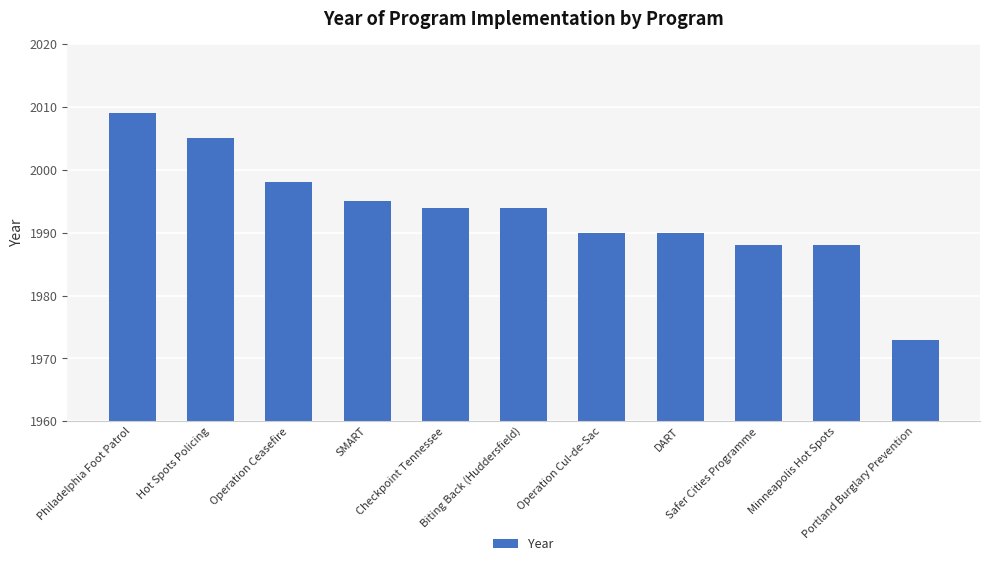

What is the average value?

1993